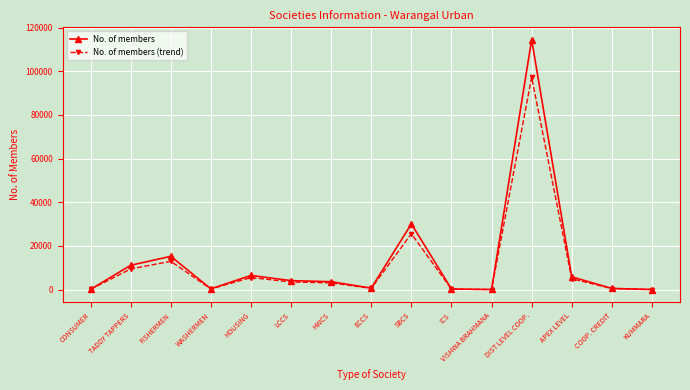

What is the difference between the maximum and minimum values in the No. of members series?

114427.0